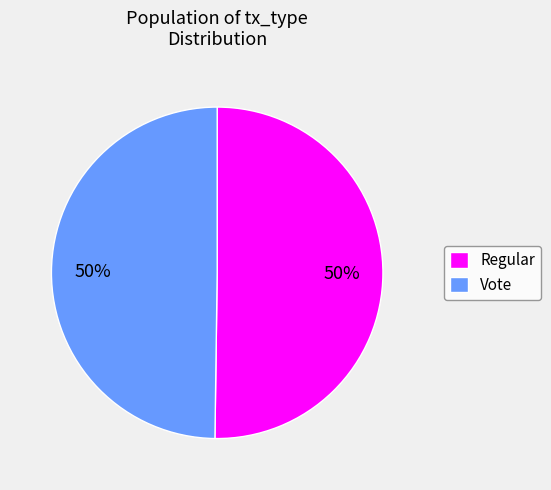

How many slices are in this pie chart?

2